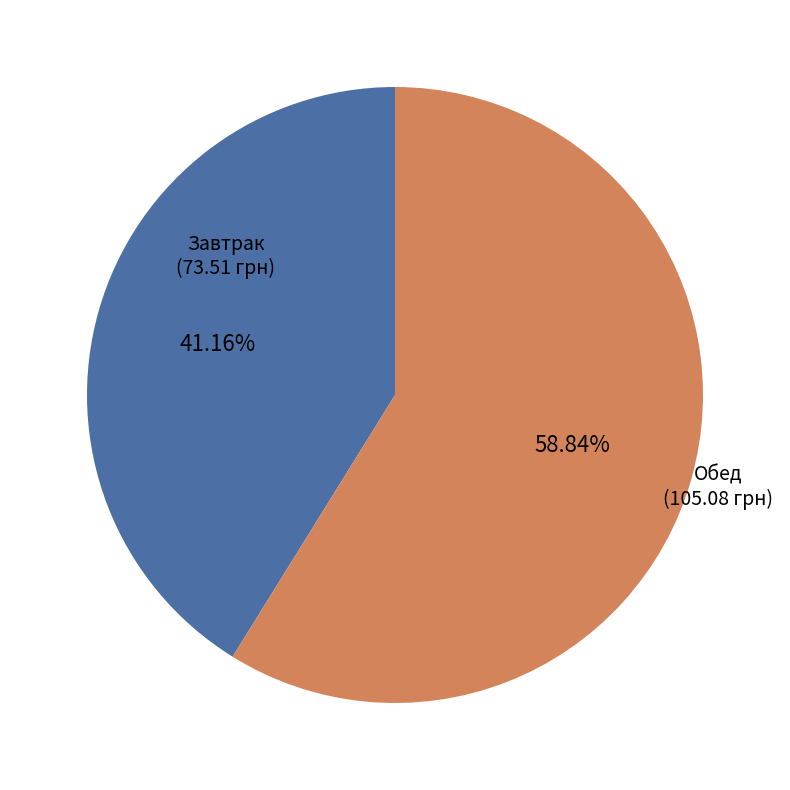

Count the number of slices in the pie.

2